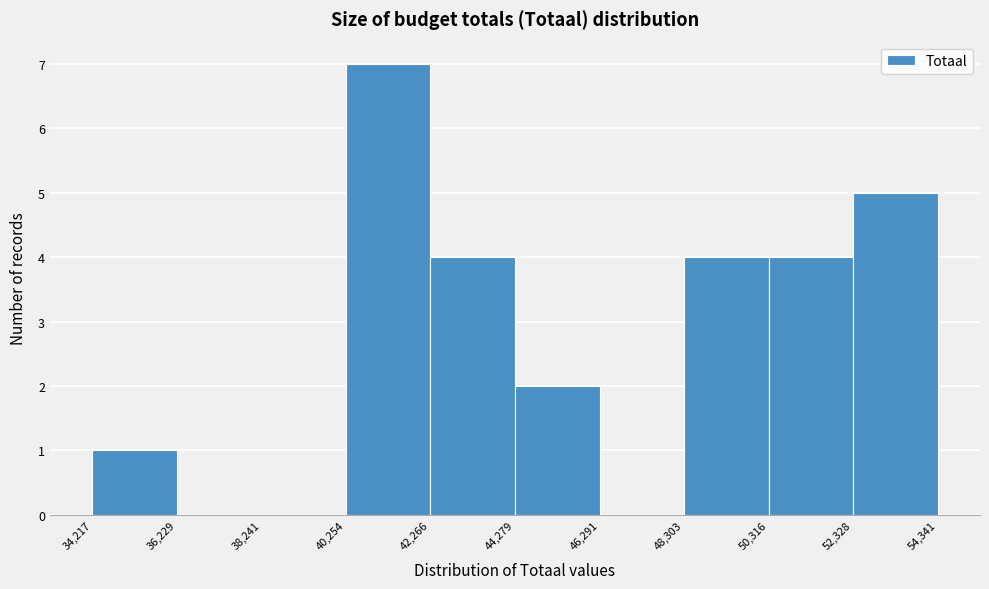

Which range on the x-axis has the tallest bar?

40,254 to 42,266